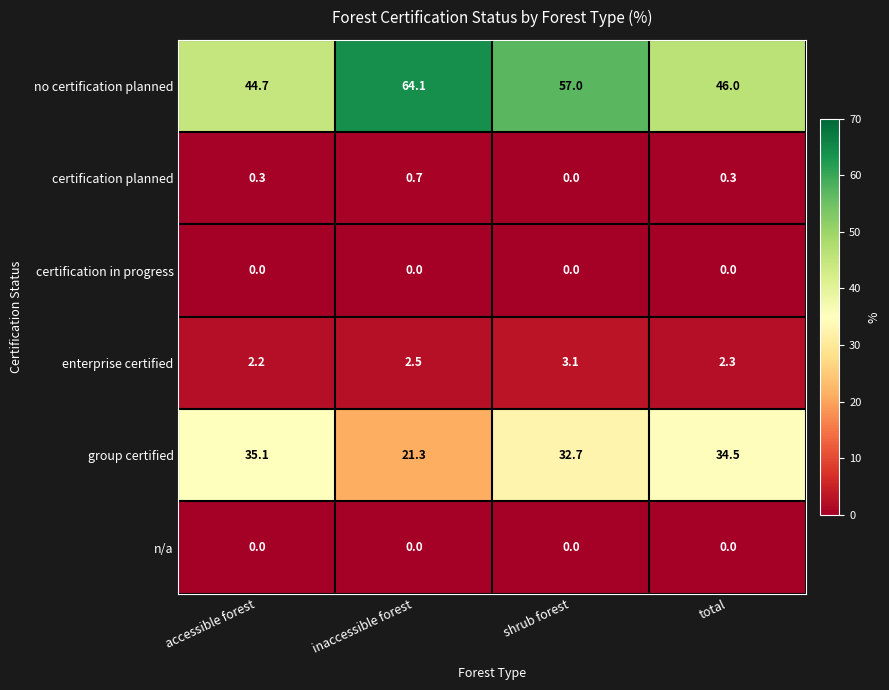

Which series has the largest total across all categories?

no certification planned